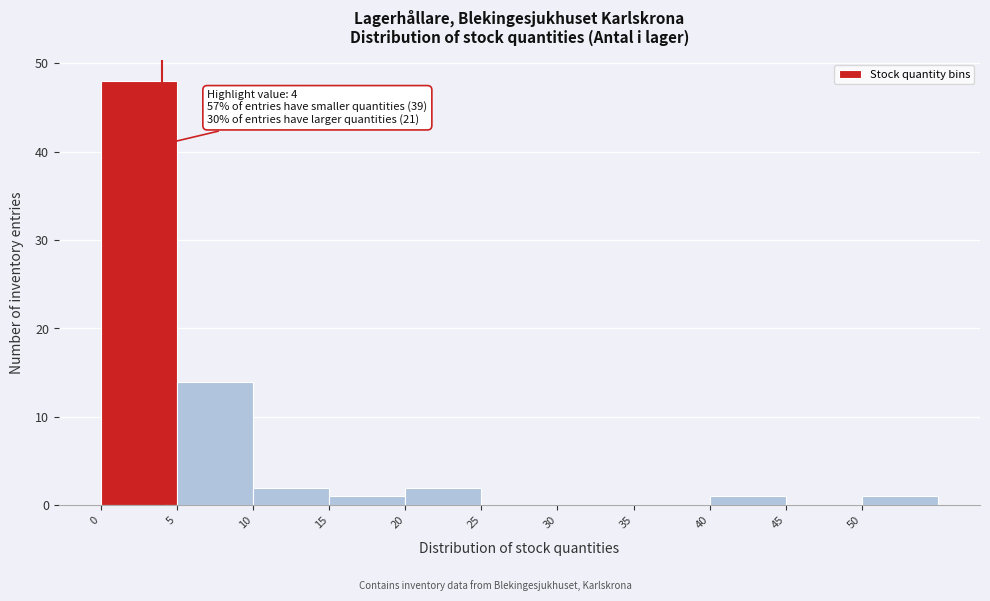

Which range on the x-axis has the tallest bar?

0 to 5